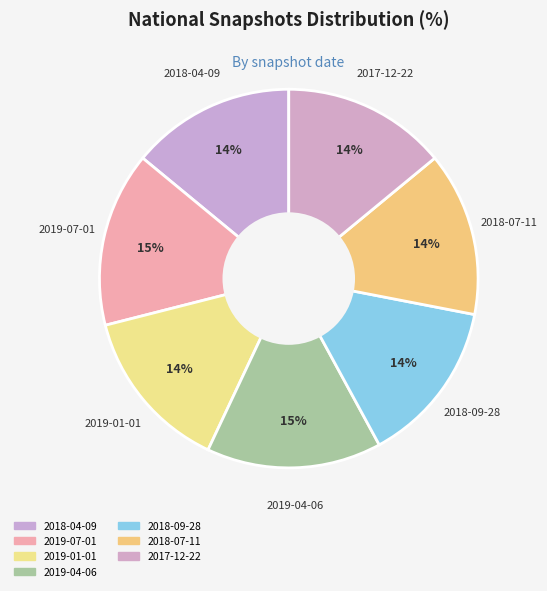

Does 2017-12-22 account for over 50% of the chart?

No